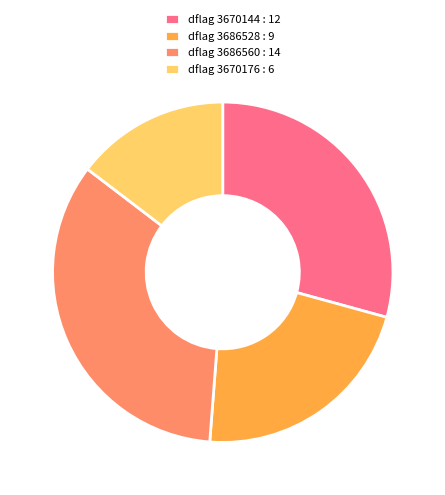

Between dflag 3686560 : 14 and dflag 3670176 : 6, which is larger?

dflag 3686560 : 14